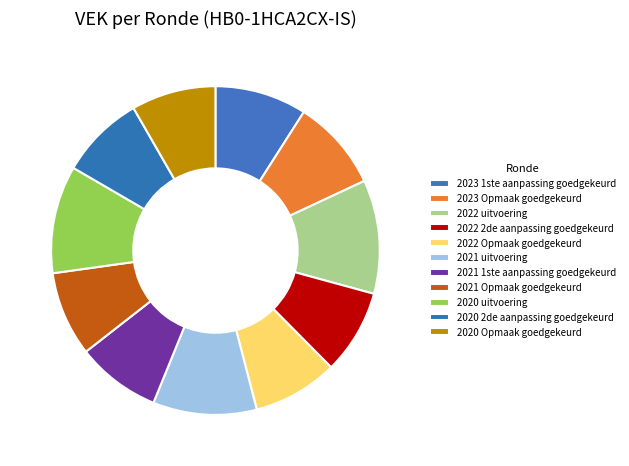

How many segments does this pie chart have?

11